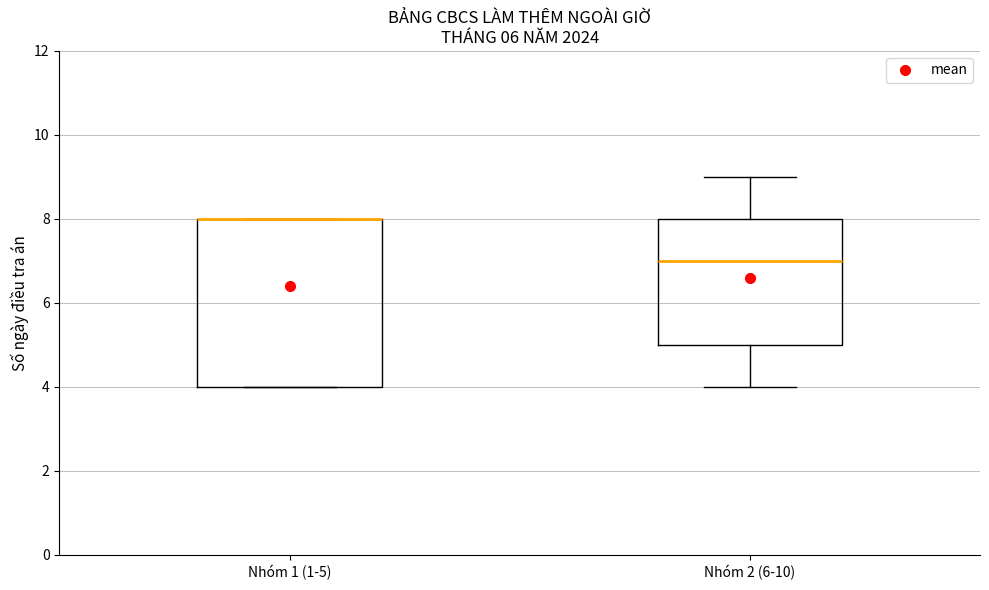

Reading left to right, transcribe this box plot: for each box, give where its median line is, the range the box spans, and where its two whiskers end, as read against the y-axis. The values are not printed on the chart, so give them approximately, as read against the axis.

Nhóm 1 (1-5): median 8 (drawn on the box's upper edge), box 4 to 8, whiskers 4 to 8
Nhóm 2 (6-10): median 7, box 5 to 8, whiskers 4 to 9